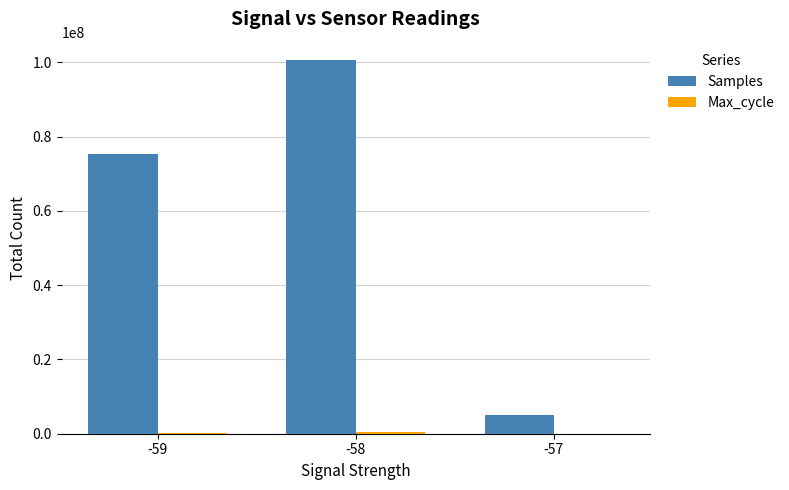

At which category is the sum across all series the highest?

-58